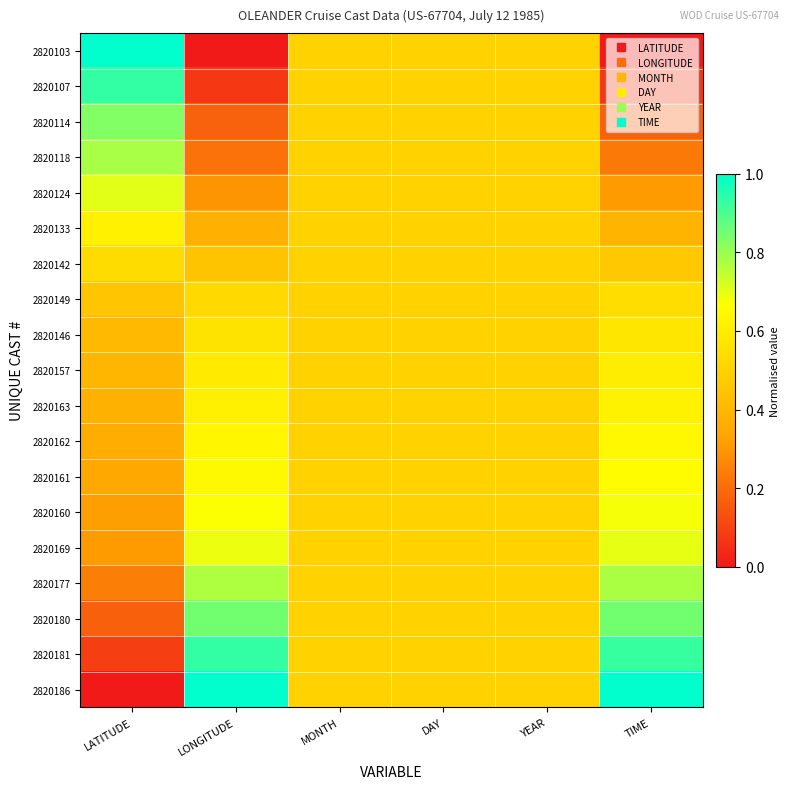

Which series has the largest range (max minus min)?

2820103